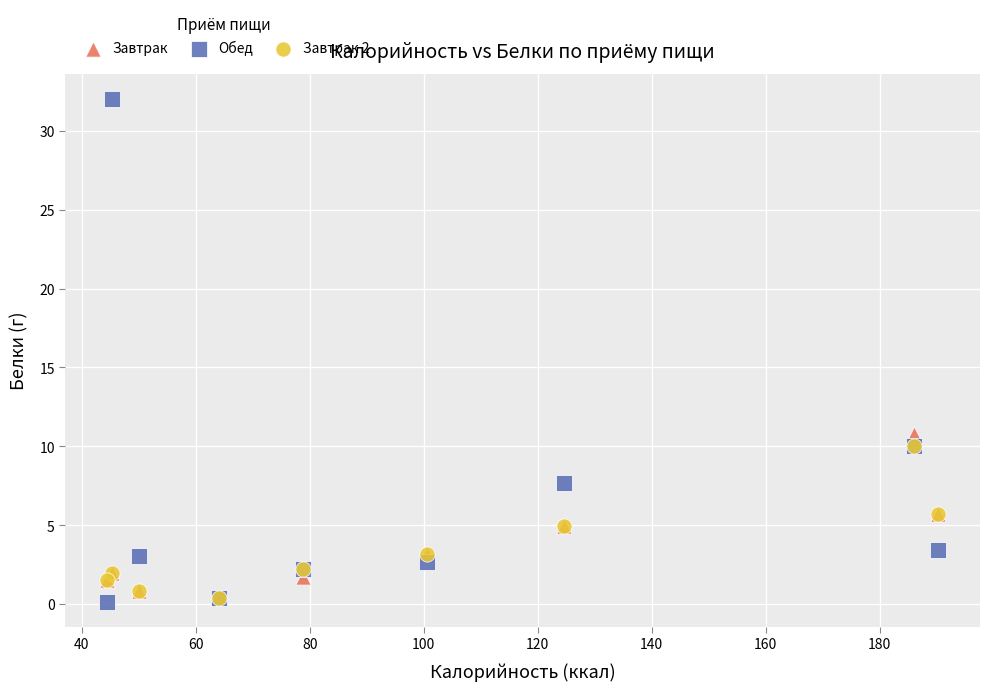

Which series reaches the maximum Y coordinate?

Обед